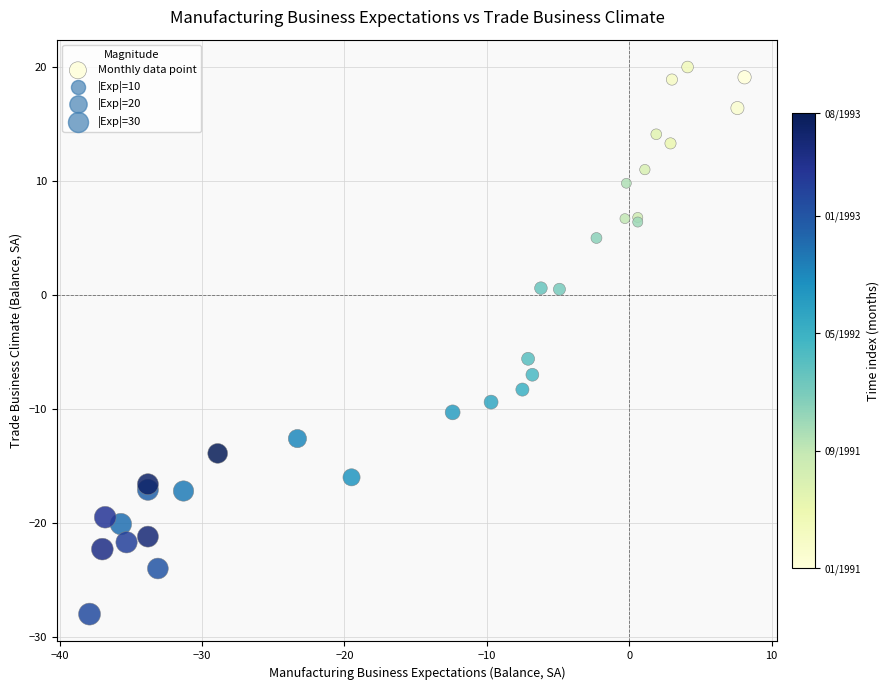

What Y value in the scatter plot is closest to -4?

-5.6